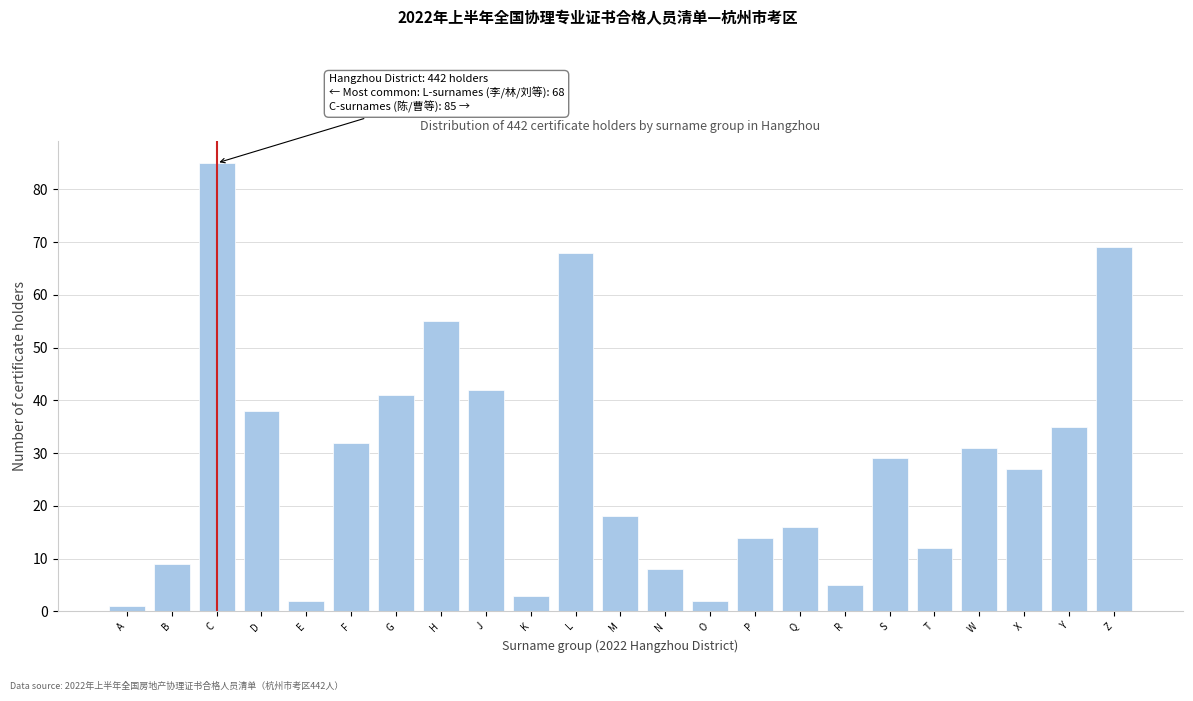

Reading right to left, extract all data points from this chart.

Z=69	Y=35	X=27	W=31	T=12	S=29	R=5	Q=16	P=14	O=2	N=8	M=18	L=68	K=3	J=42	H=55	G=41	F=32	E=2	D=38	C=85	B=9	A=1